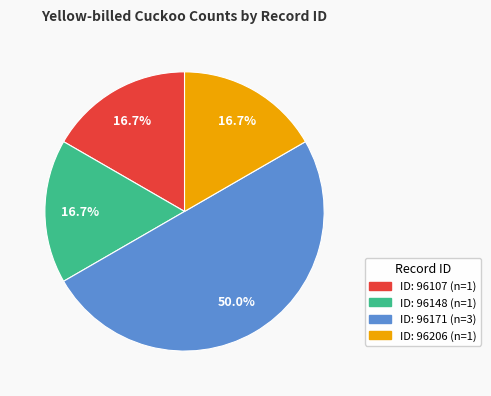

To the nearest percent, what is the average slice percentage?

25%